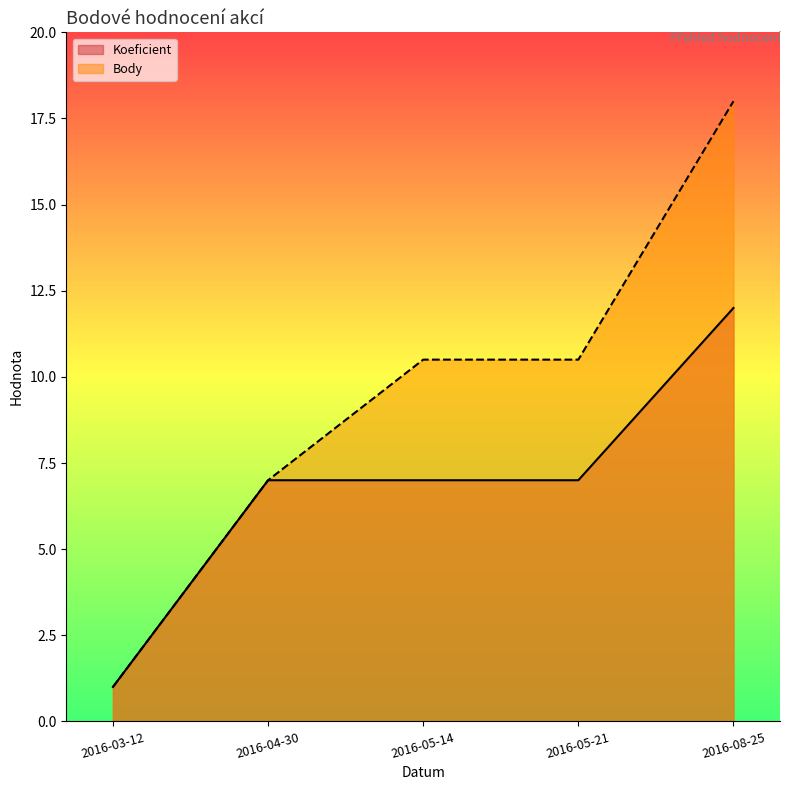

At which label is Koeficient closest to 6?

2016-04-30